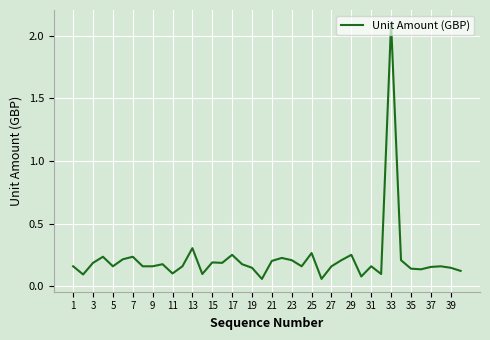

How many lines are shown in the chart?

1